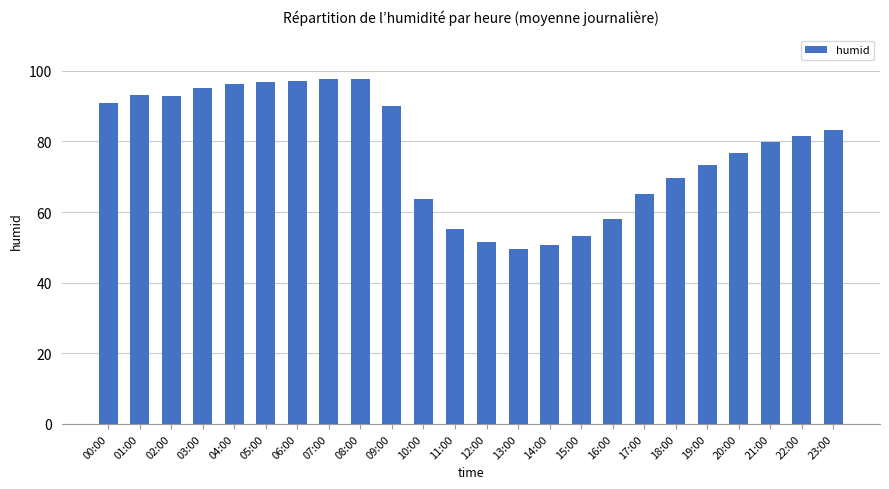

What is the difference between the values at 02:00 and 11:00?

37.8